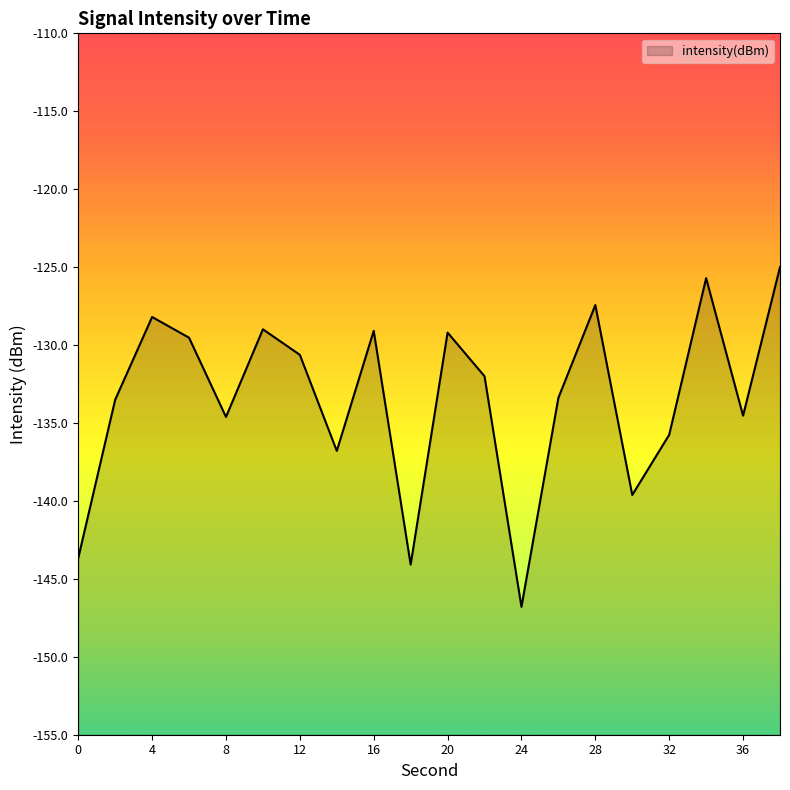

Reading right to left, what are all the values shown in this chart?

38=-125.0	36=-134.5	34=-125.7	32=-135.8	30=-139.6	28=-127.4	26=-133.4	24=-146.8	22=-132.0	20=-129.2	18=-144.1	16=-129.1	14=-136.8	12=-130.6	10=-129.0	8=-134.6	6=-129.5	4=-128.2	2=-133.5	0=-143.7